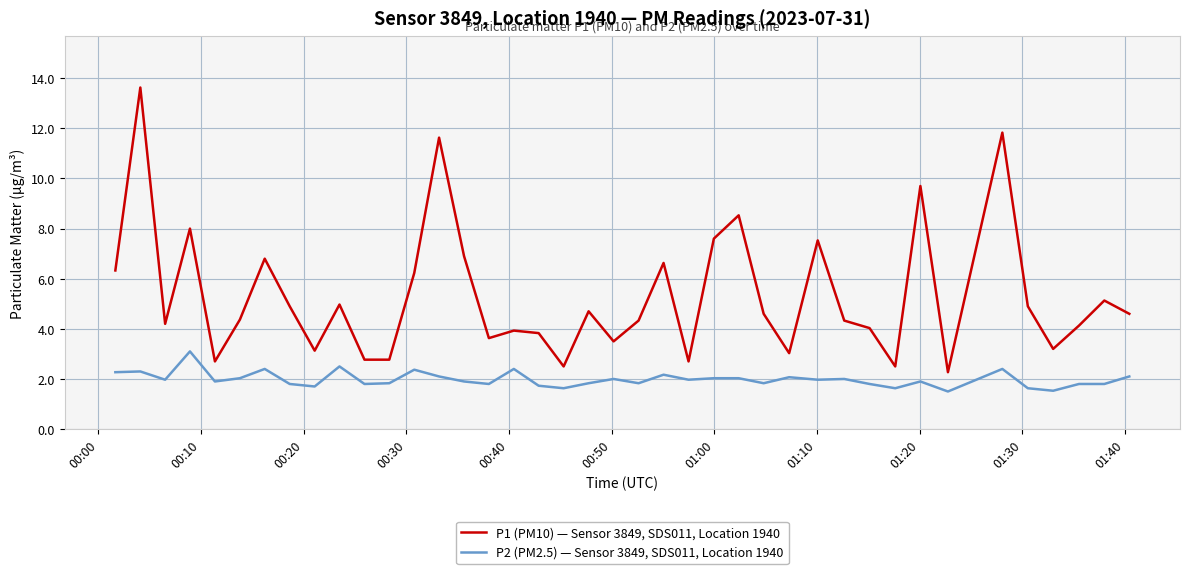

What is the difference between the maximum and minimum values in the P2 (PM2.5) — Sensor 3849, SDS011, Location 1940 series?

1.6